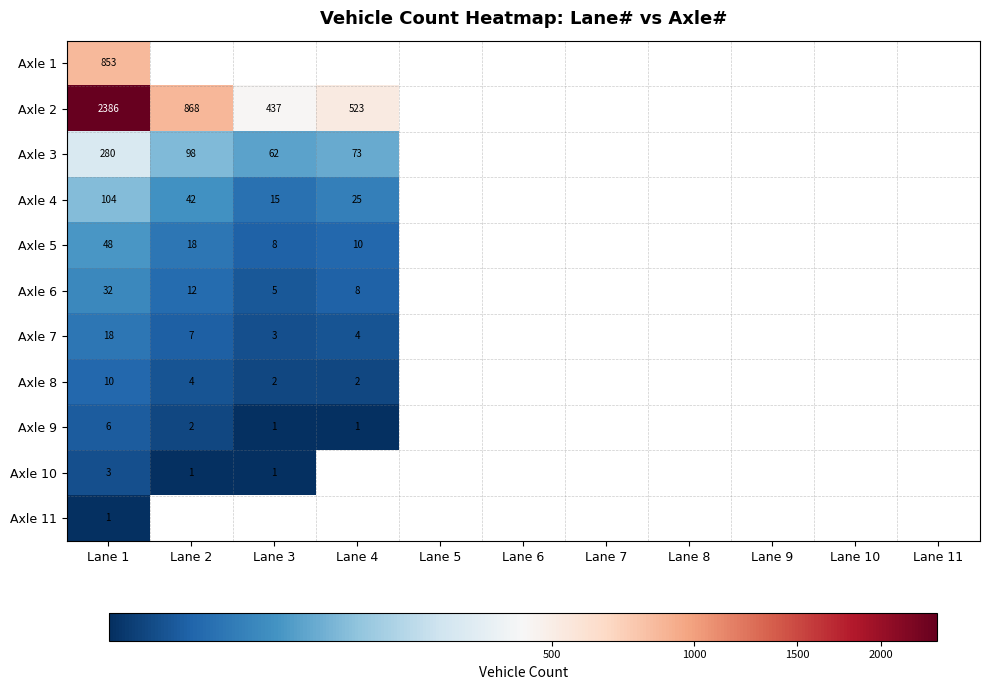

What is the spread (max minus min) of values at Lane 1?

2385